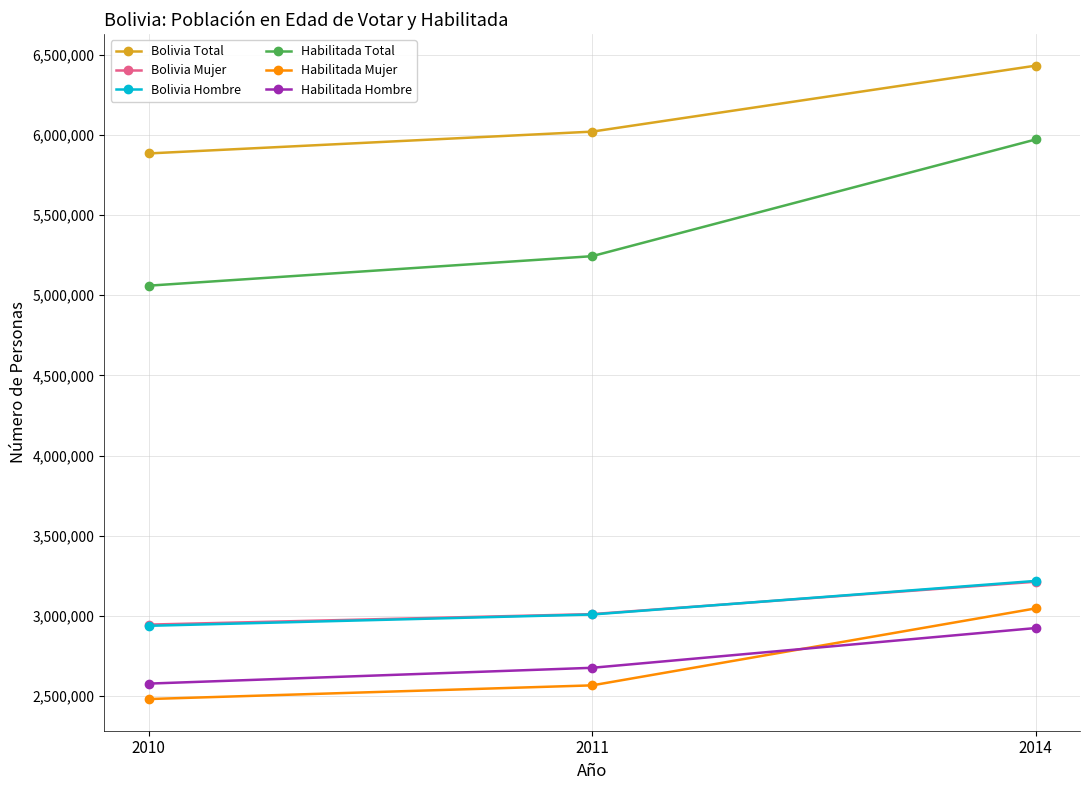

Which label corresponds to the smallest value in the chart?

2010